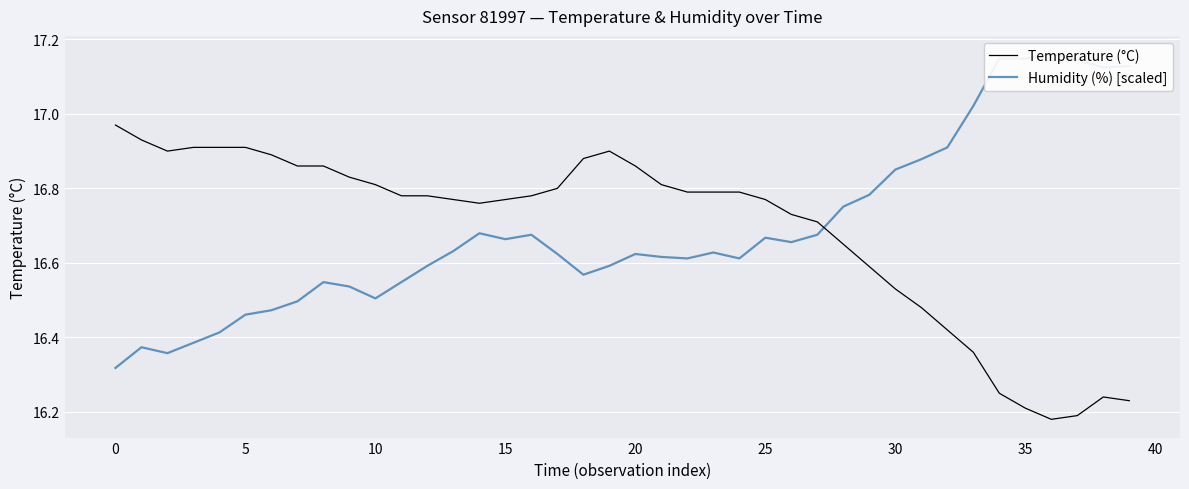

True or false: Temperature (°C) has a value of 10.4 at 30.

False